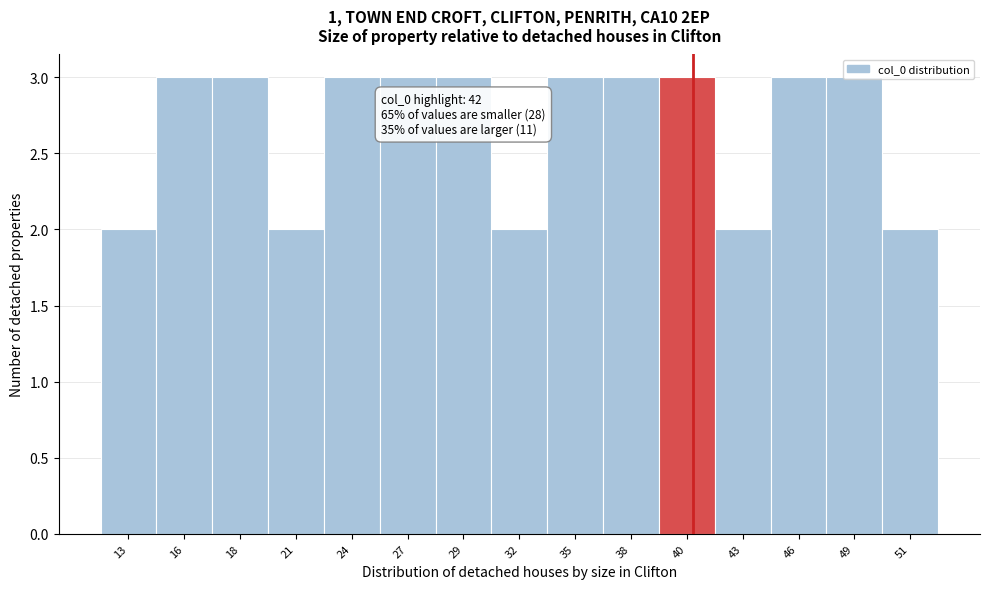

What is the change in value from 13 to 24?

+1